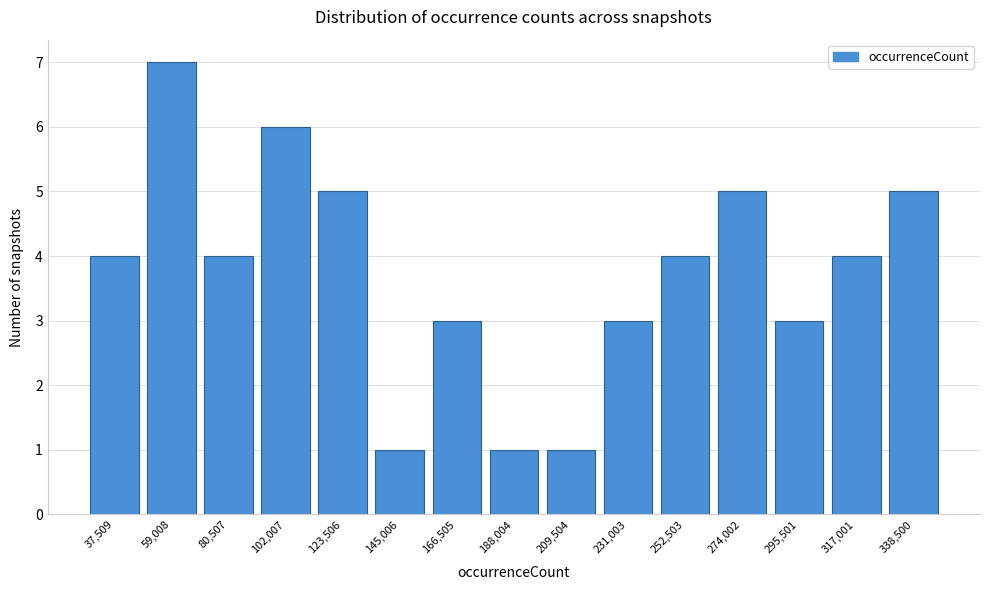

Reading right to left, extract all data points from this chart.

338,500=5	317,001=4	295,501=3	274,002=5	252,503=4	231,003=3	209,504=1	188,004=1	166,505=3	145,006=1	123,506=5	102,007=6	80,507=4	59,008=7	37,509=4